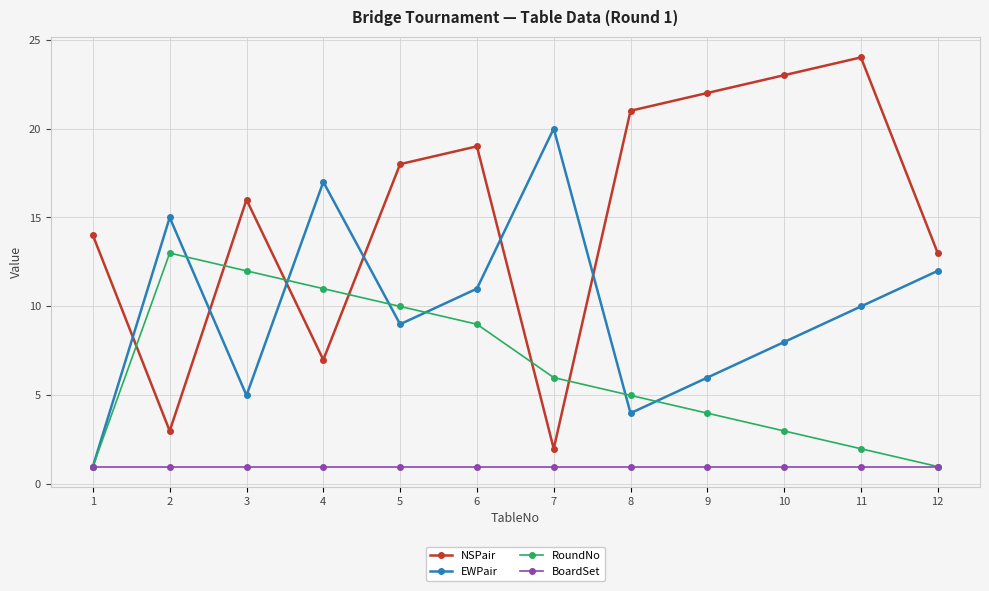

How many data points in NSPair are less than 18?

6